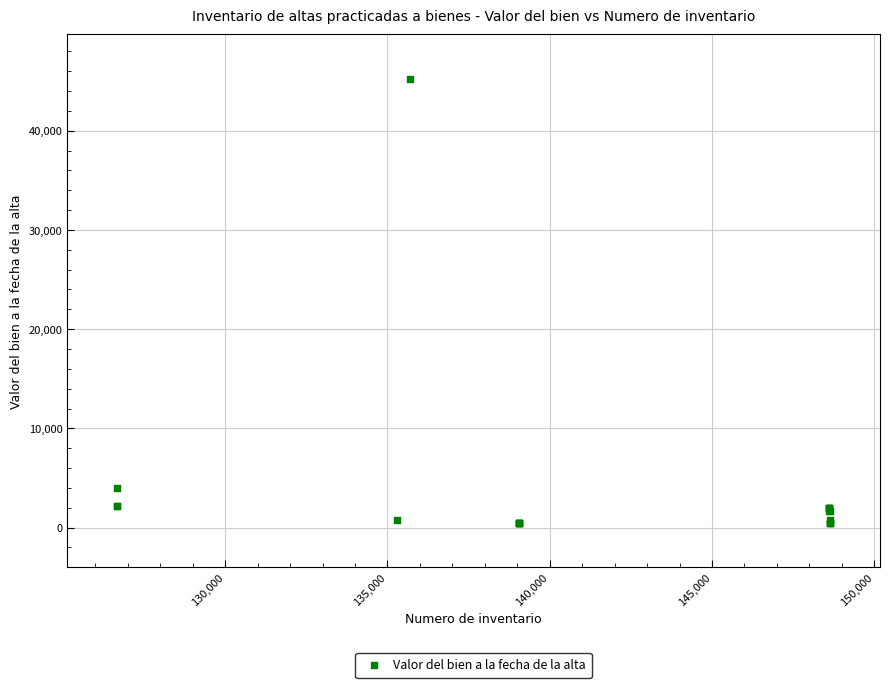

What Y value in the scatter plot is closest to 22870?

3999.1